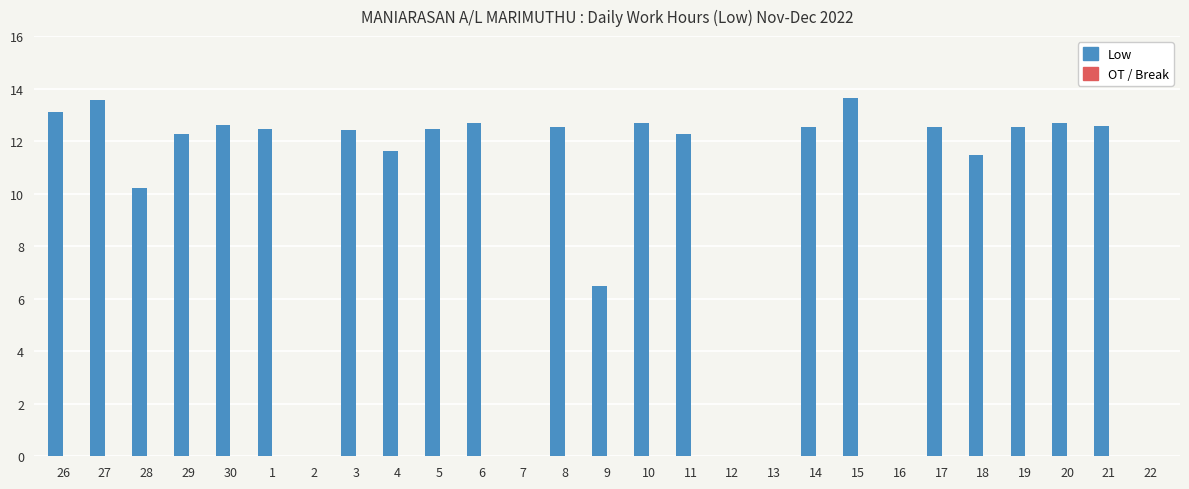

What is the sum of all values?

255.5